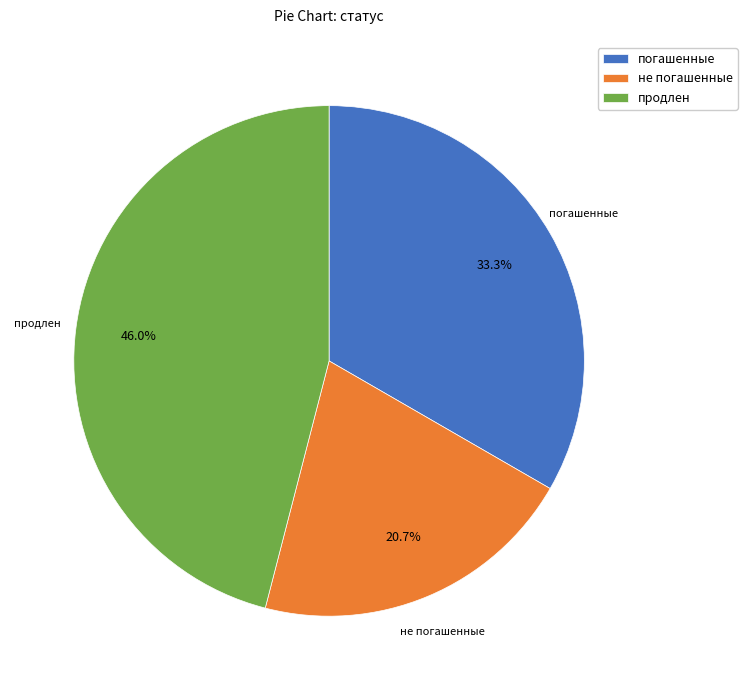

To the nearest percent, what is the average slice percentage?

33%